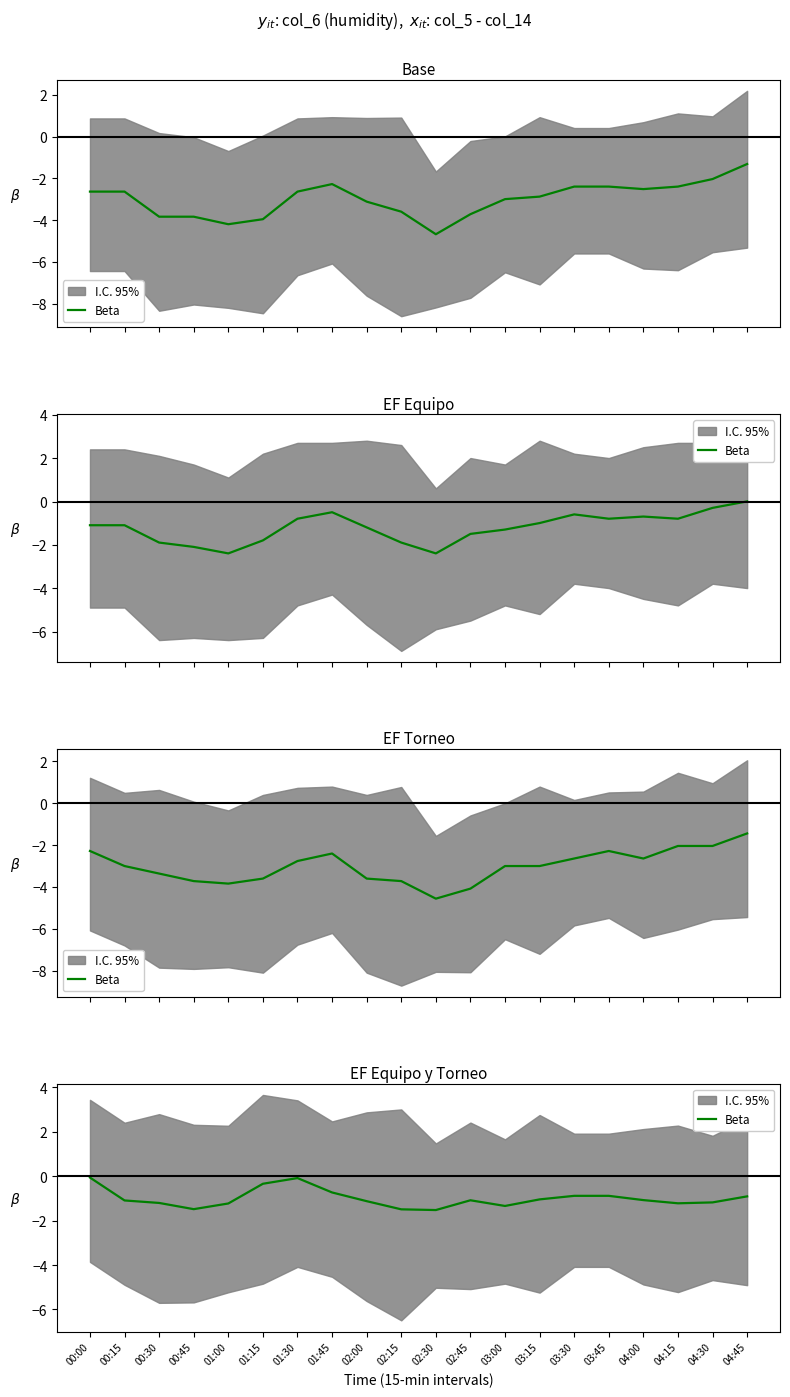

List the labels in order of value, smallest first.

02:30, 02:15, 00:45, 03:00, 01:00, 04:15, 00:30, 04:30, 02:00, 00:15, 02:45, 04:00, 03:15, 04:45, 03:30, 03:45, 01:45, 01:15, 01:30, 00:00